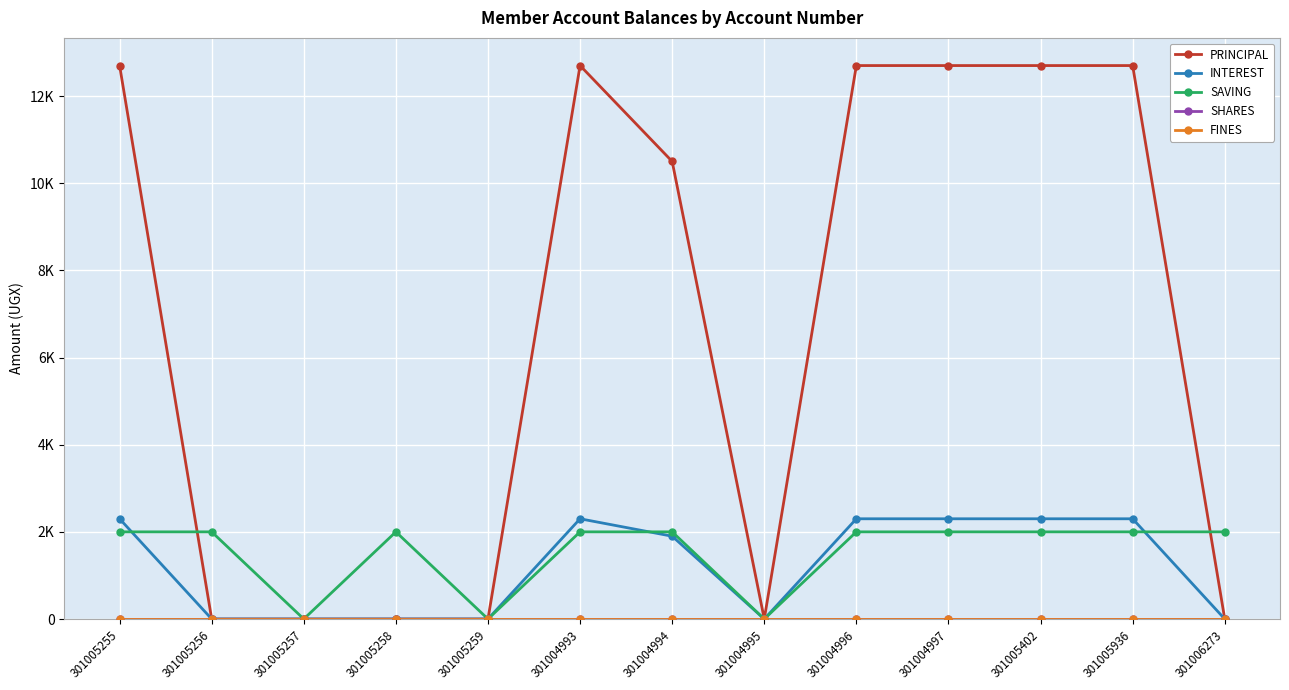

Is this an area chart (filled region under the line)?

No